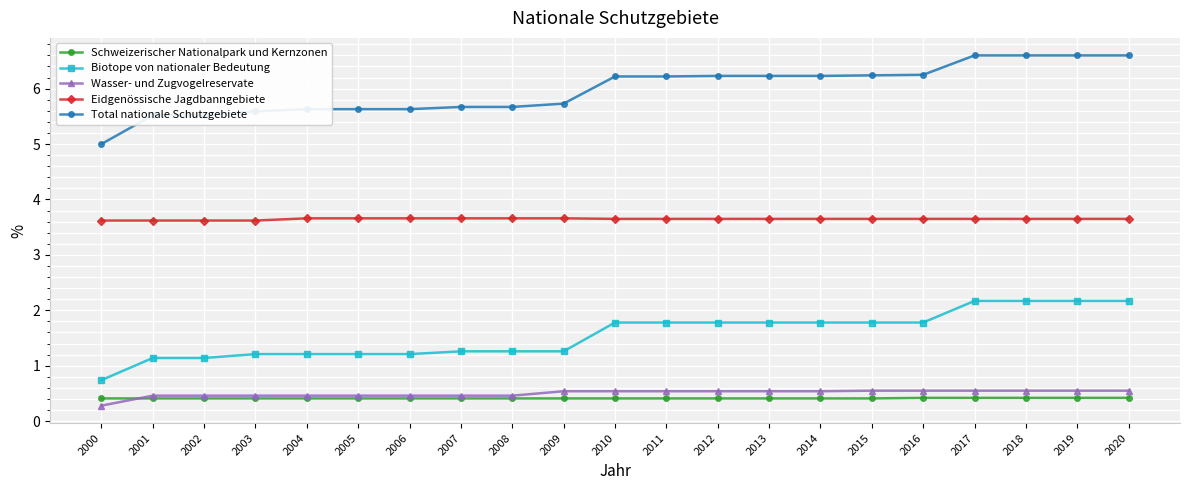

What is the sum of the Eidgenössische Jagdbanngebiete values at 2000 and 2012?

7.3